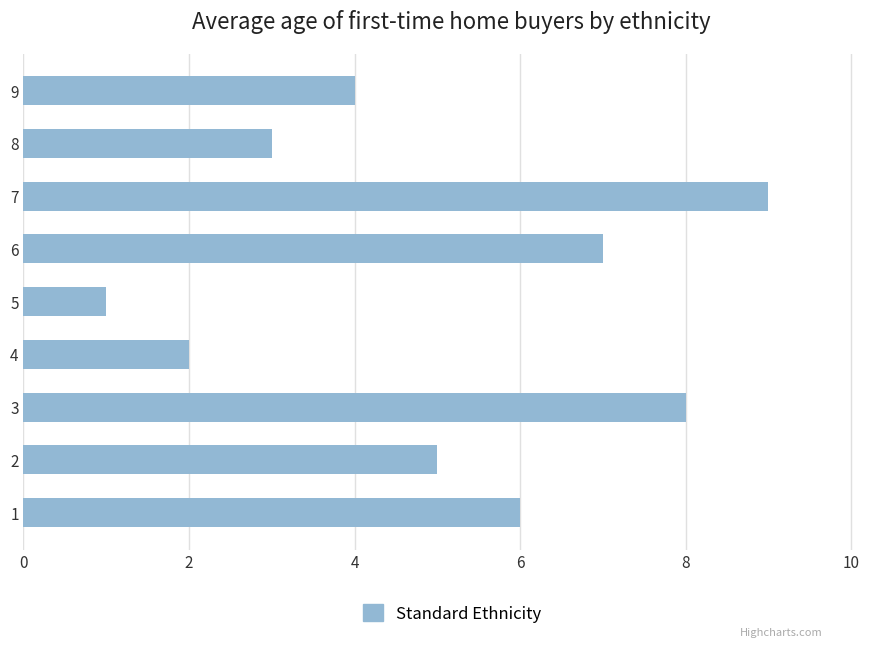

What is the change in value from 5 to 6?

+6